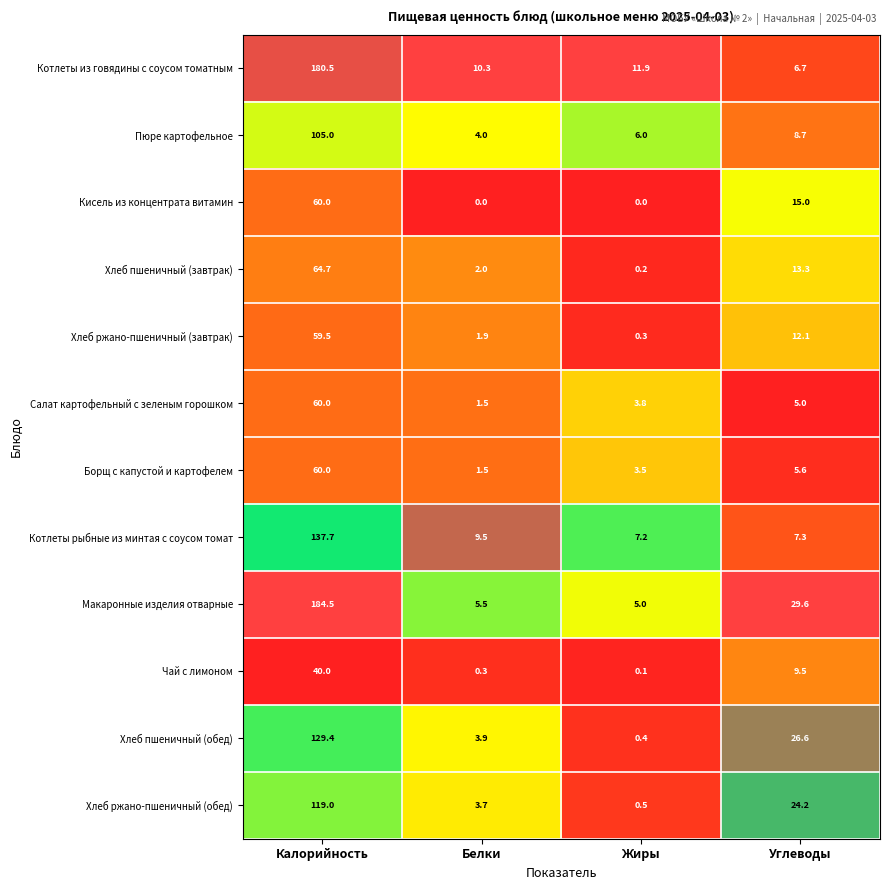

What is the difference between the second highest and second lowest values in the Хлеб ржано-пшеничный (завтрак) series?

10.2